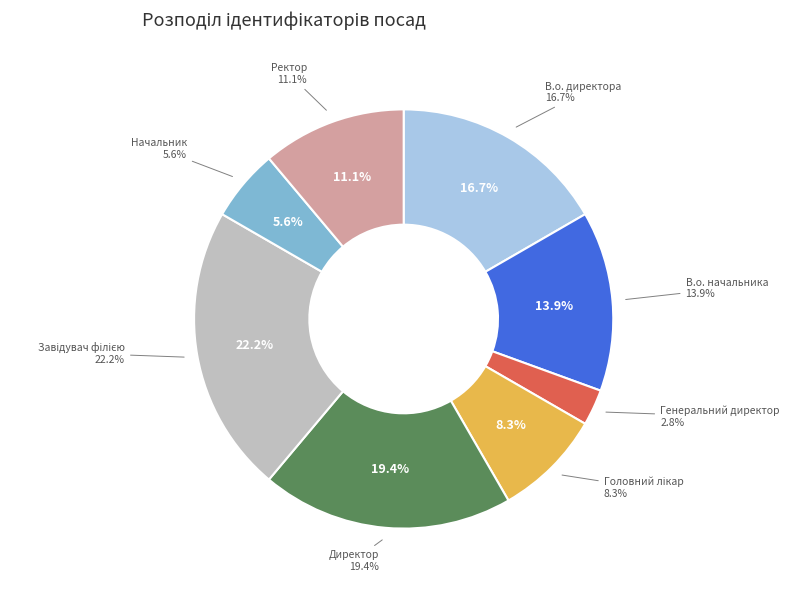

What is the change in value from Головний лікар to Ректор?

+1